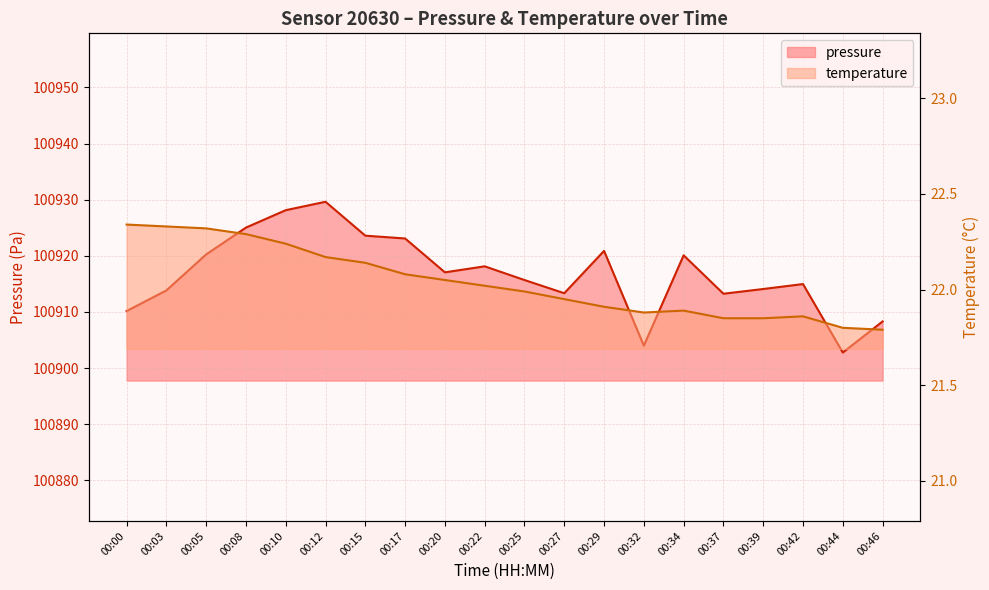

How many lines are shown in the chart?

2